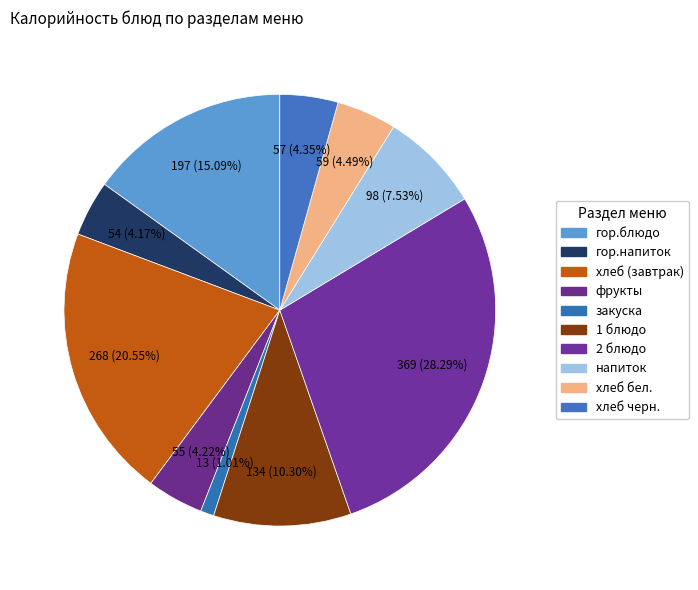

How many slices are in this pie chart?

10